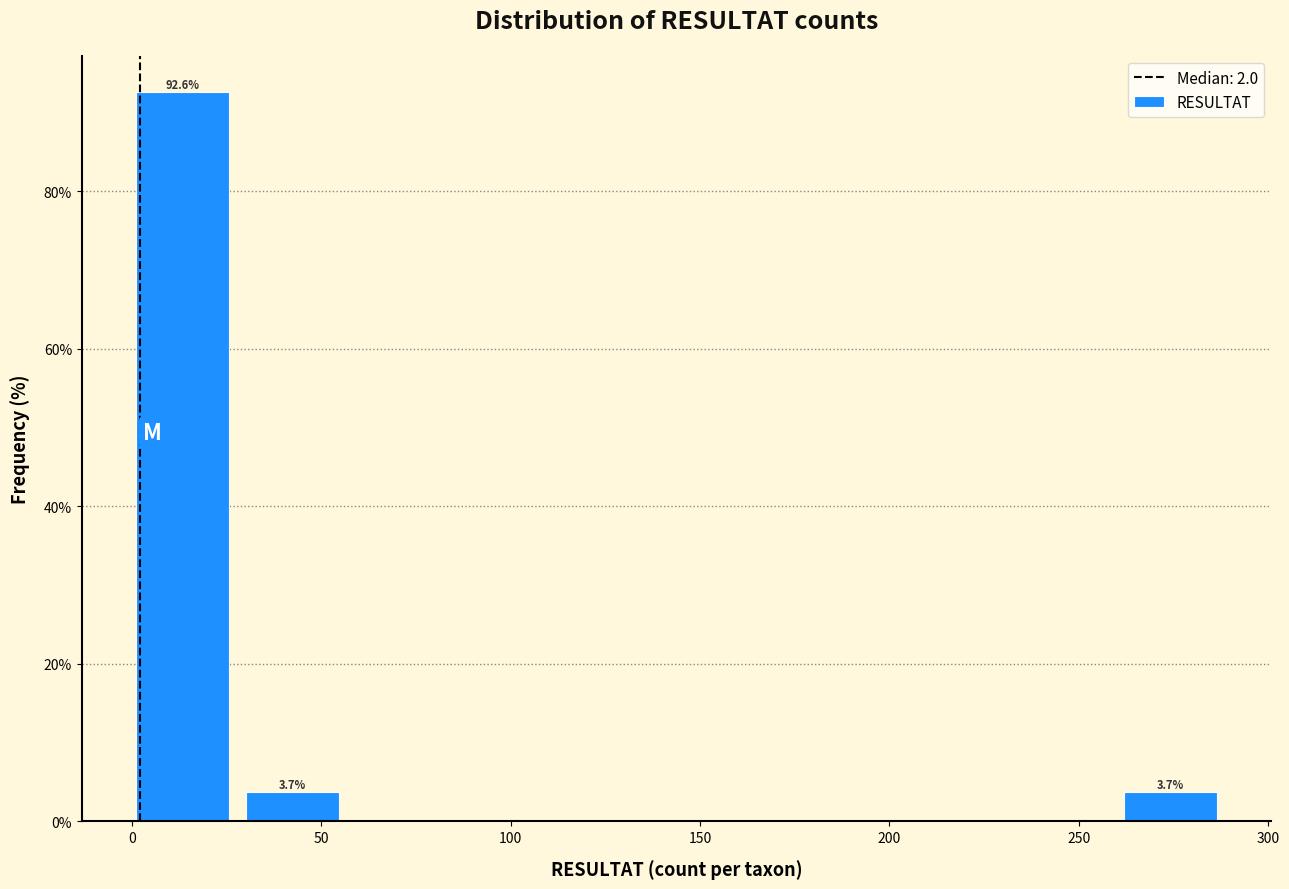

Which range on the x-axis has the tallest bar?

1 to 30